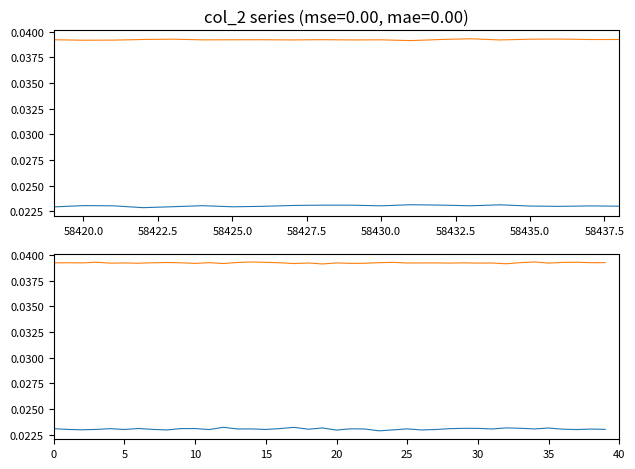

Is it true that col_516 equals 0.0 at 24?

False